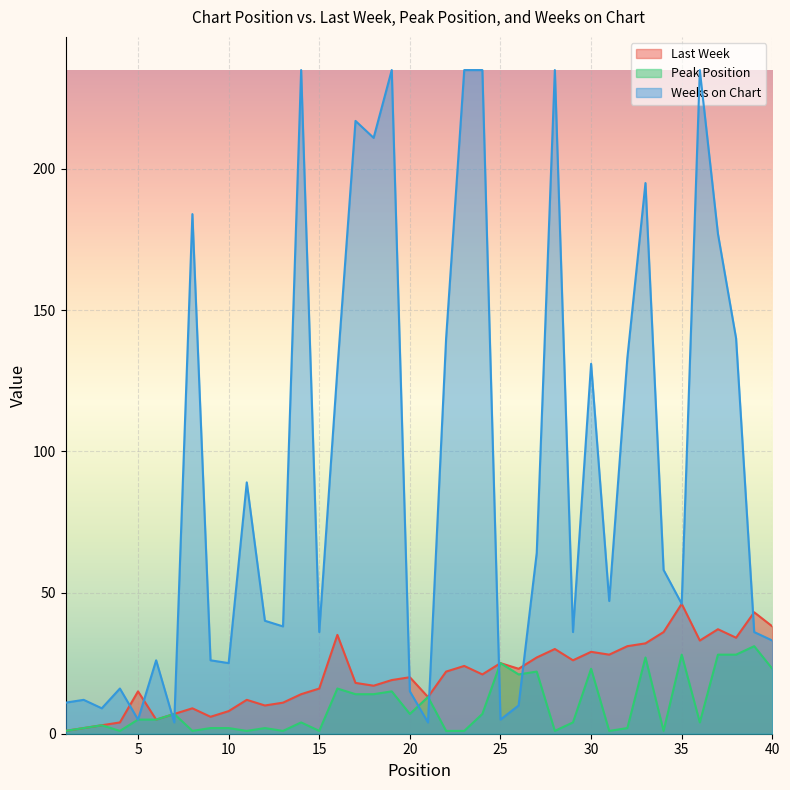

Where is Weeks on Chart nearest to the value 119?

16